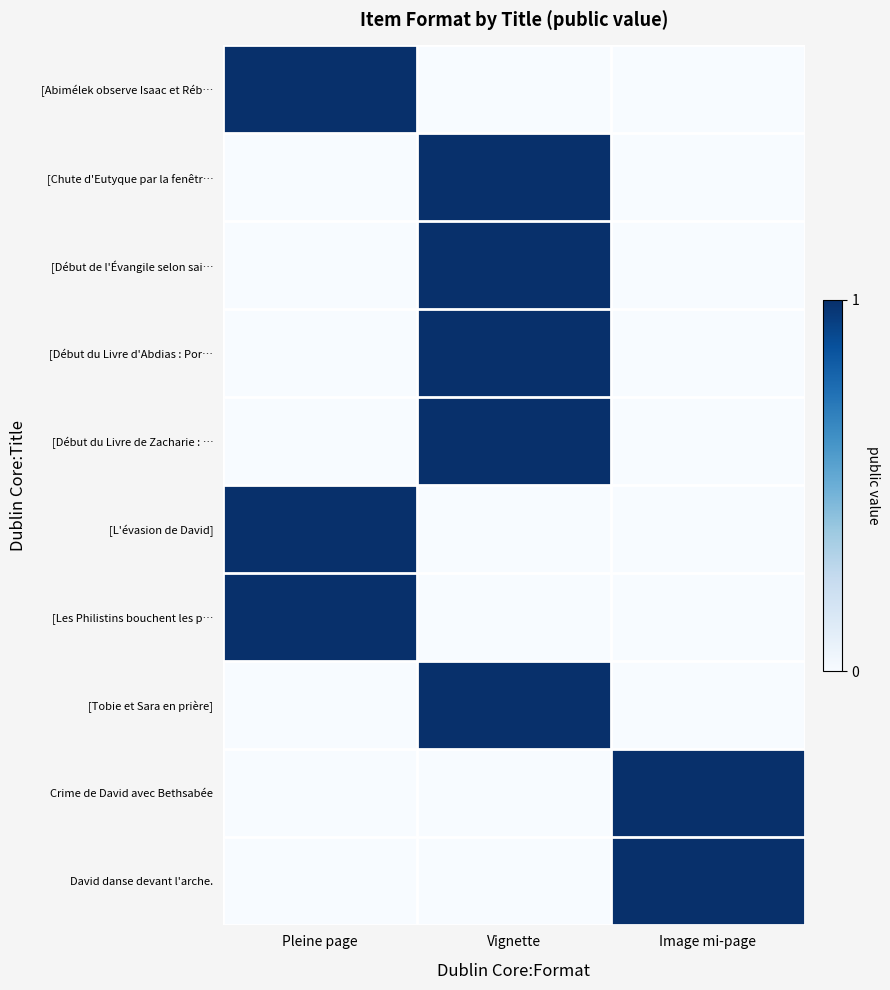

Which series has the widest spread of values?

[Abimélek observe Isaac et Réb…